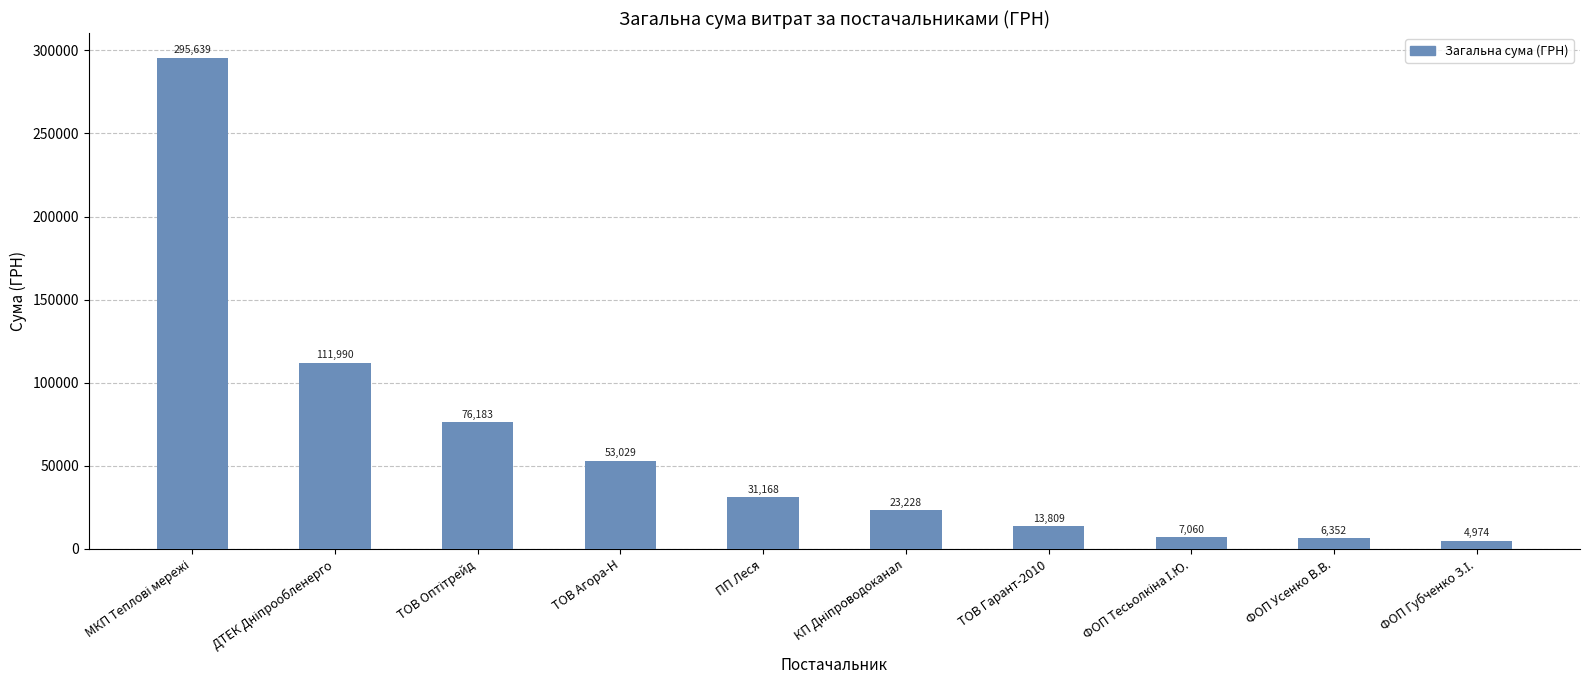

What is the maximum value shown in the chart?

295638.6